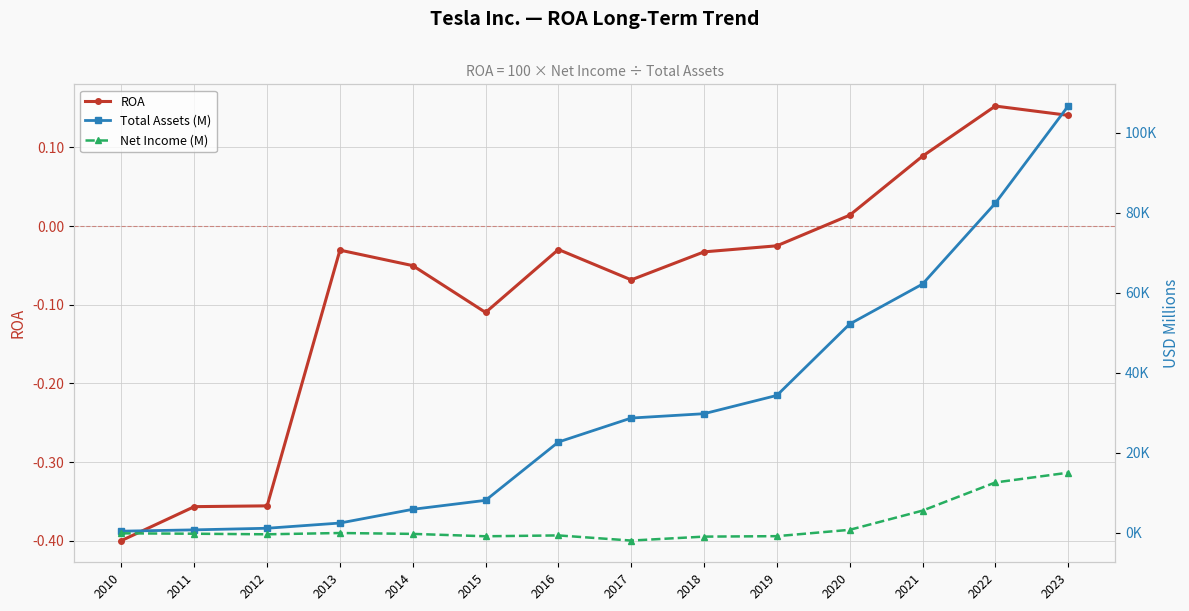

True or false: Net Income (M) has more than 0 interior local peaks.

True